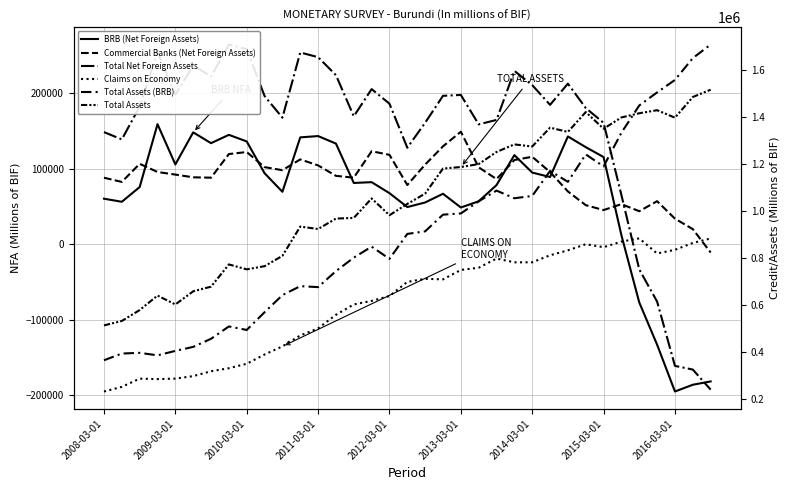

How many values in the Total Net Foreign Assets series exceed 184675?

18